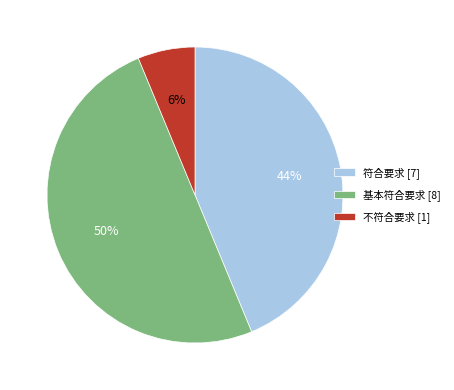

How many slices are in this pie chart?

3